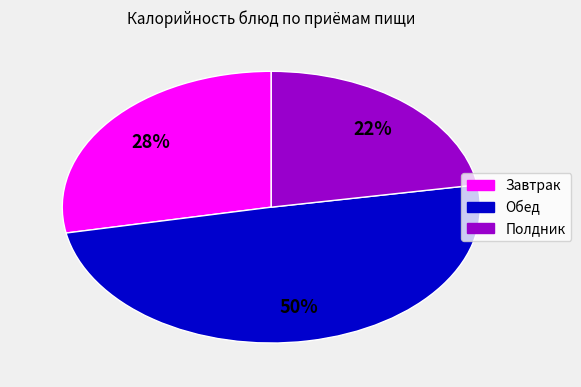

Which has a higher value, Полдник or Обед?

Обед